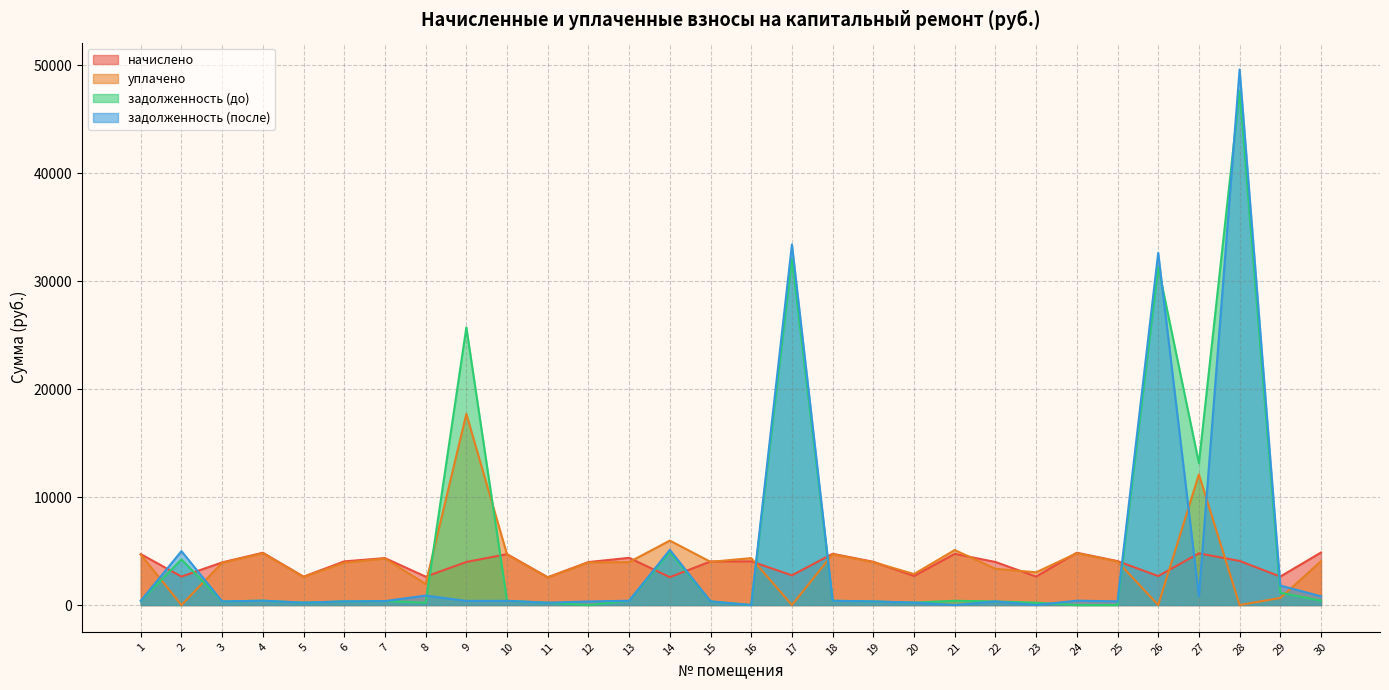

True or false: задолженность (после) has a value of 33399.3 at 17.

True